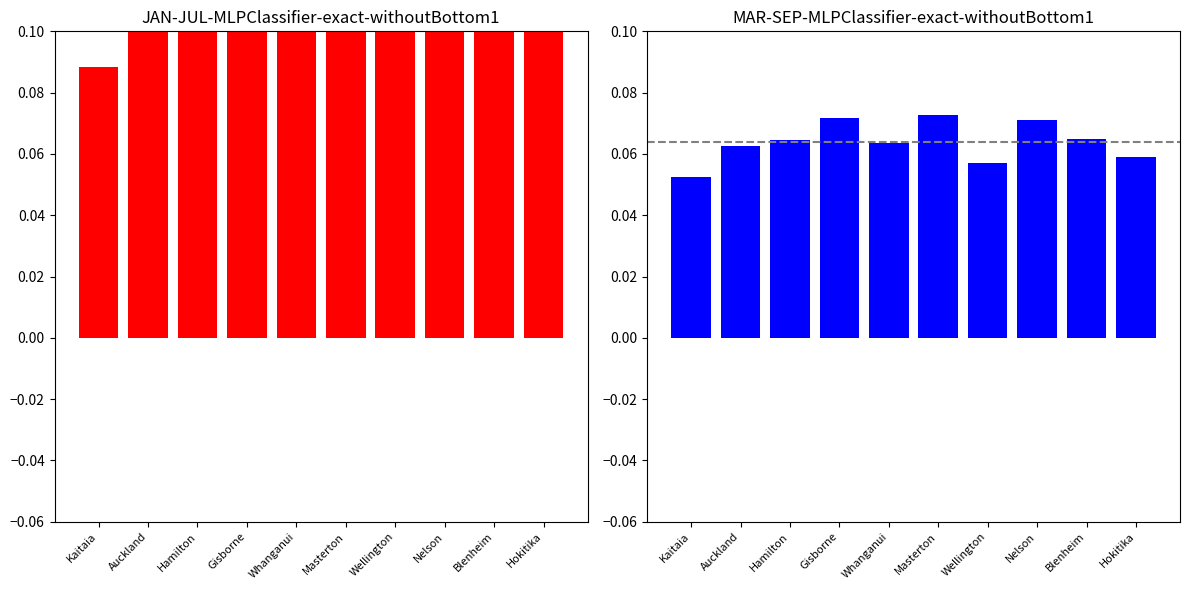

What is the lowest value of the JAN - JUL series?

0.1